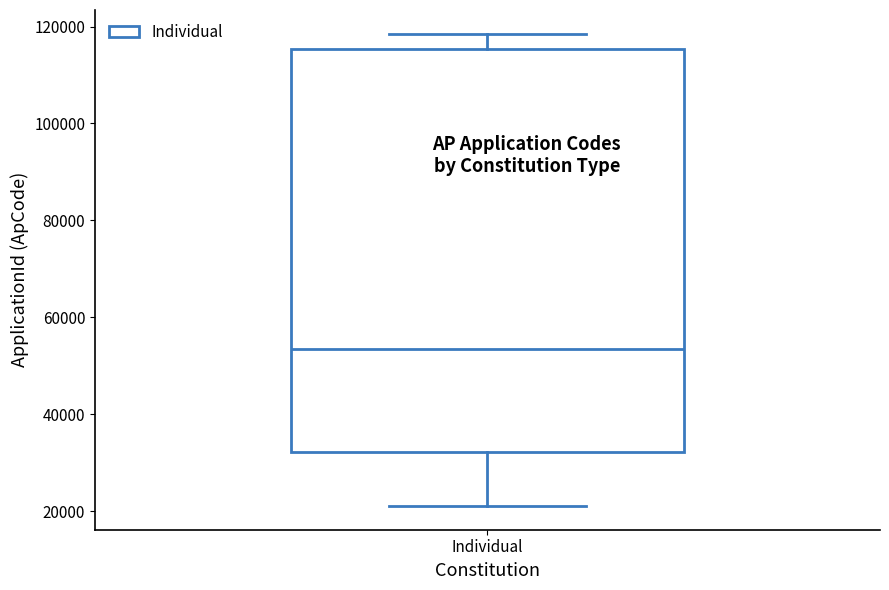

Transcribe this box plot: give where the median line is, the range the box spans, and where the two whiskers end, as read against the y-axis. The values are not printed on the chart, so give them approximately, as read against the axis.

median 54000, box 32000 to 116000, whiskers 22000 to 118000